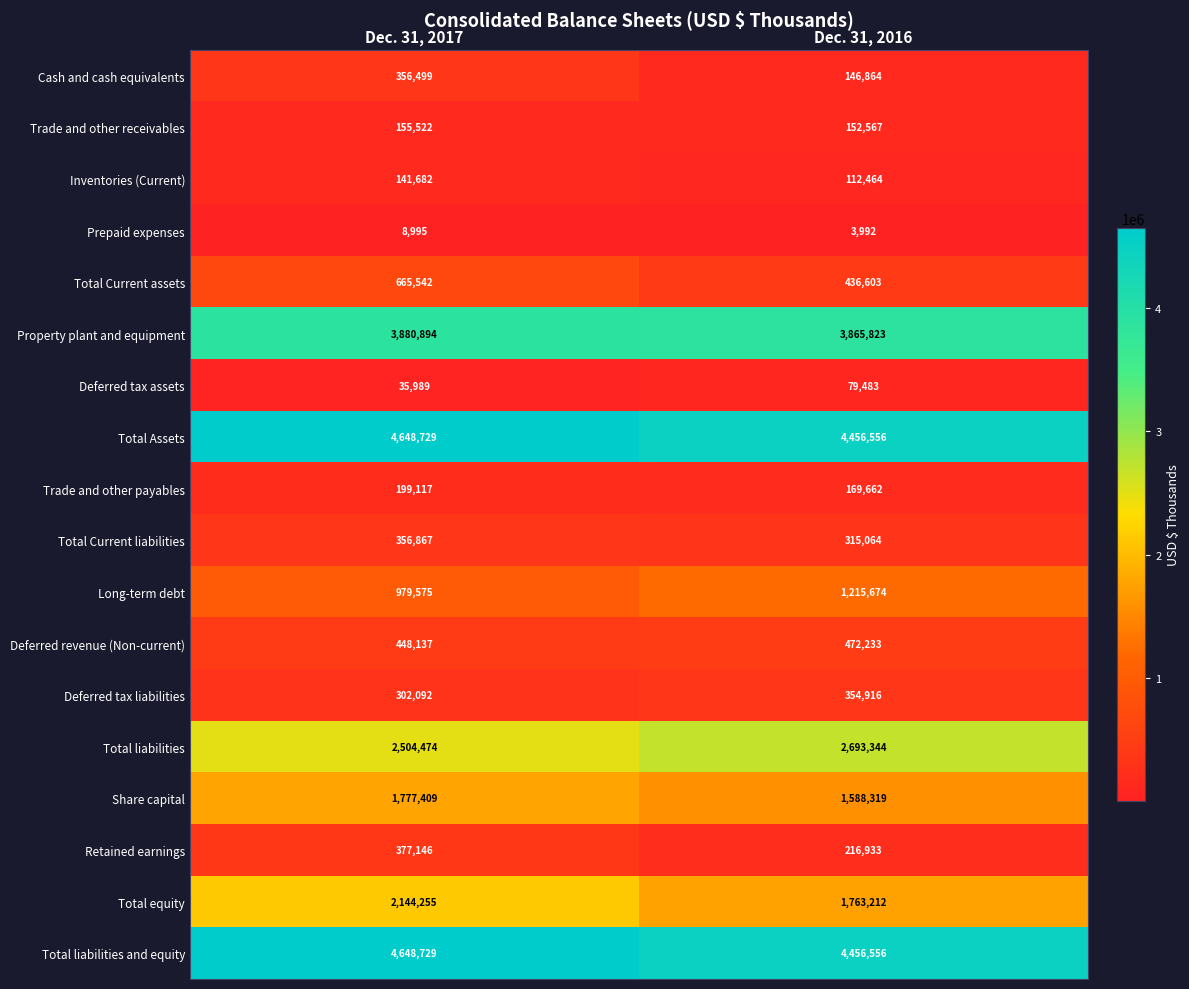

Which series has the widest spread of values?

Total equity